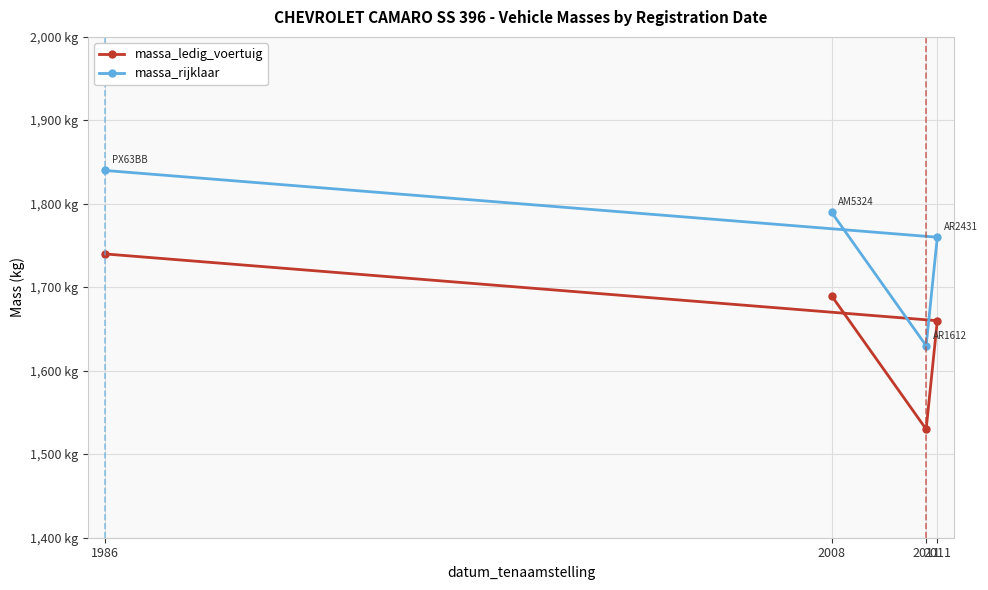

Rank the series by their maximum value, from highest to lowest.

massa_rijklaar, massa_ledig_voertuig